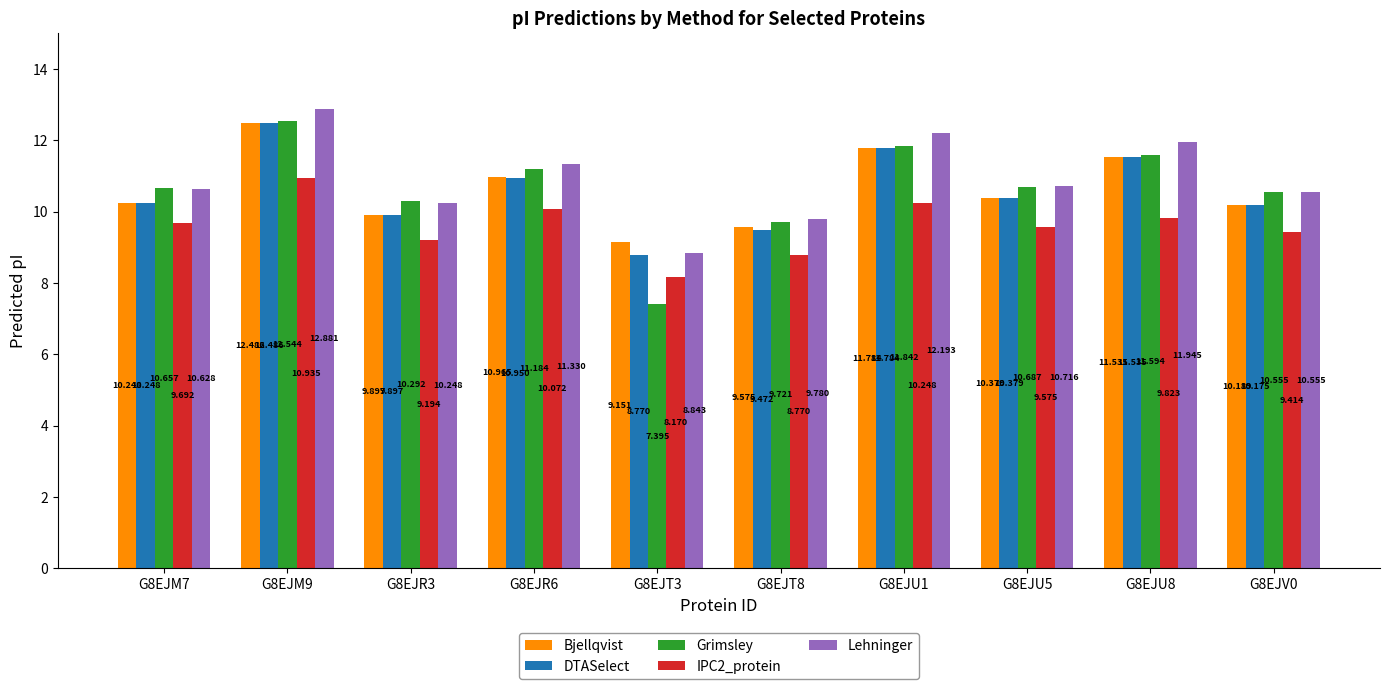

How many data points in DTASelect are less than 10?

3